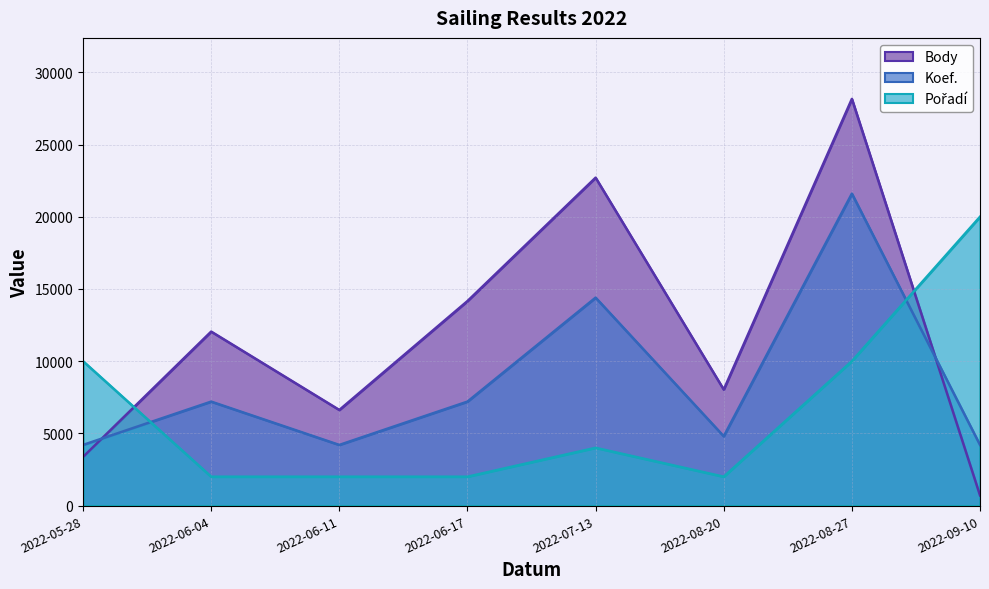

What is the difference between the highest and lowest values at 2022-09-10?

19293